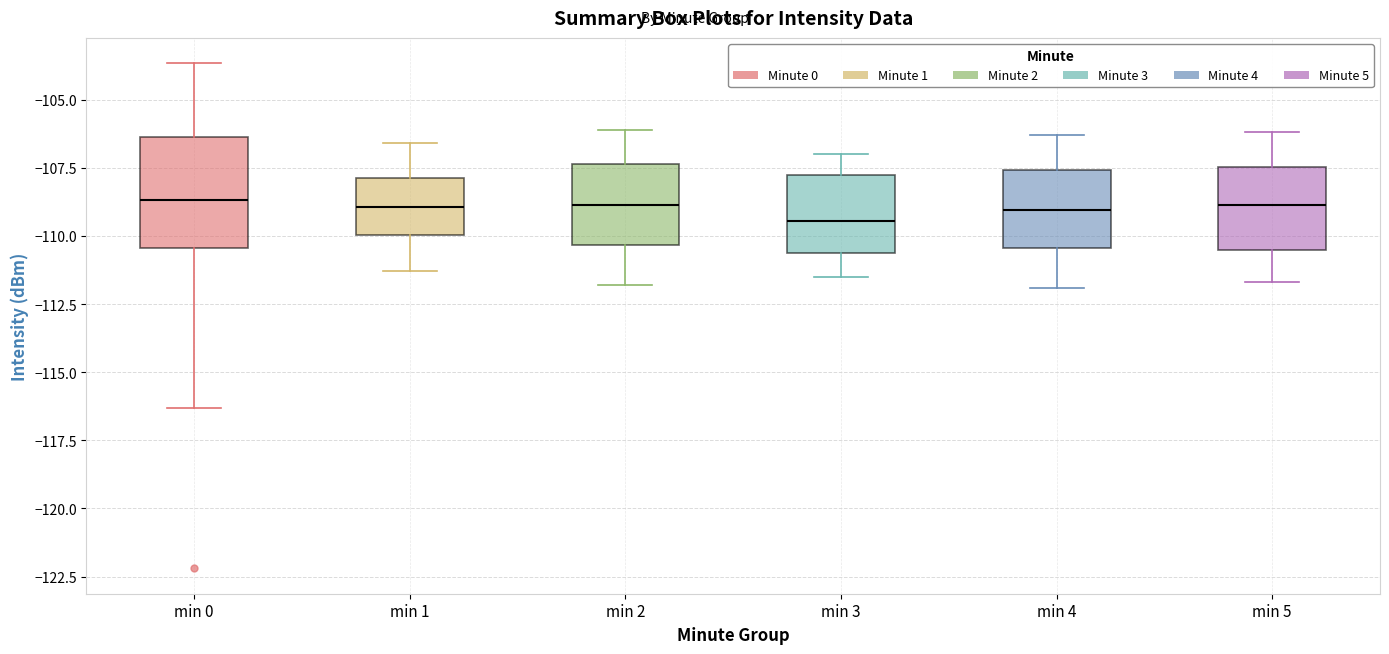

Reading left to right, read every box against the y-axis: the position of its median line, the range the box covers, and the ends of its whiskers. The values are not printed on the chart, so give them approximately, as read against the axis.

min 0: median -108.5, box -110.5 to -106.5, whiskers -116.5 to -103.5
min 1: median -109.0, box -110.0 to -108.0, whiskers -111.5 to -106.5
min 2: median -109.0, box -110.5 to -107.5, whiskers -112.0 to -106.0
min 3: median -109.5, box -110.5 to -108.0, whiskers -111.5 to -107.0
min 4: median -109.0, box -110.5 to -107.5, whiskers -112.0 to -106.5
min 5: median -109.0, box -110.5 to -107.5, whiskers -111.5 to -106.0